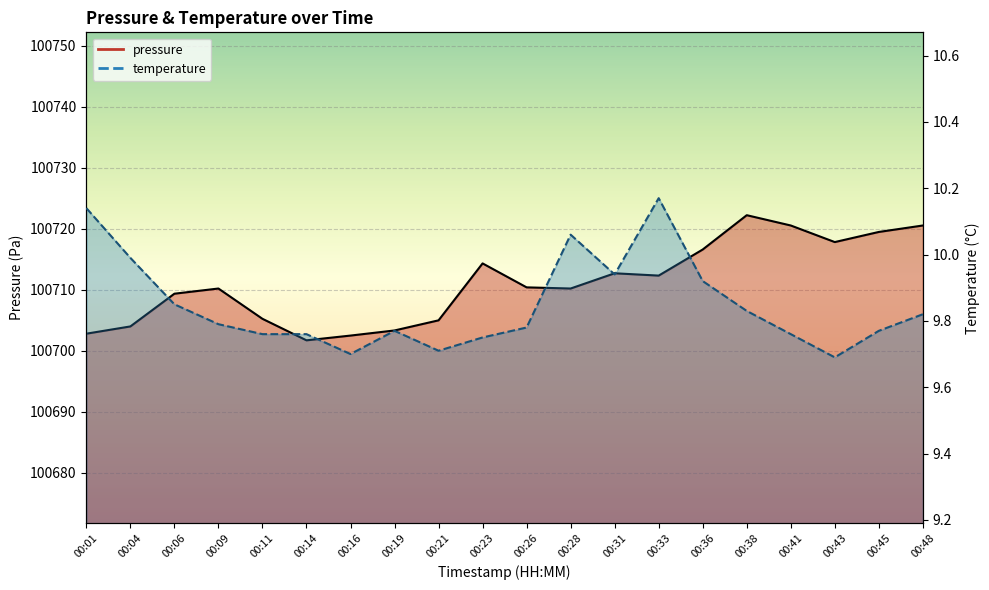

What is the maximum value shown in the chart?

100722.2